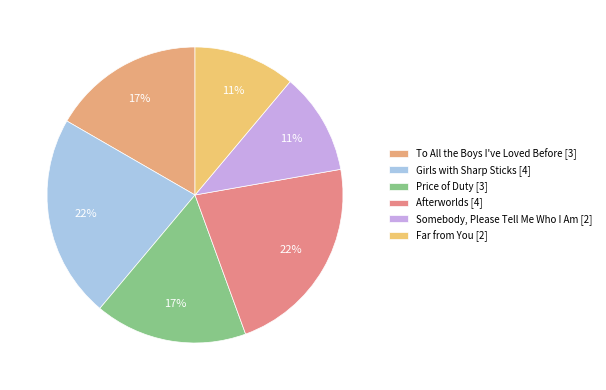

What percentage is NOT represented by Far from You?

88.9%